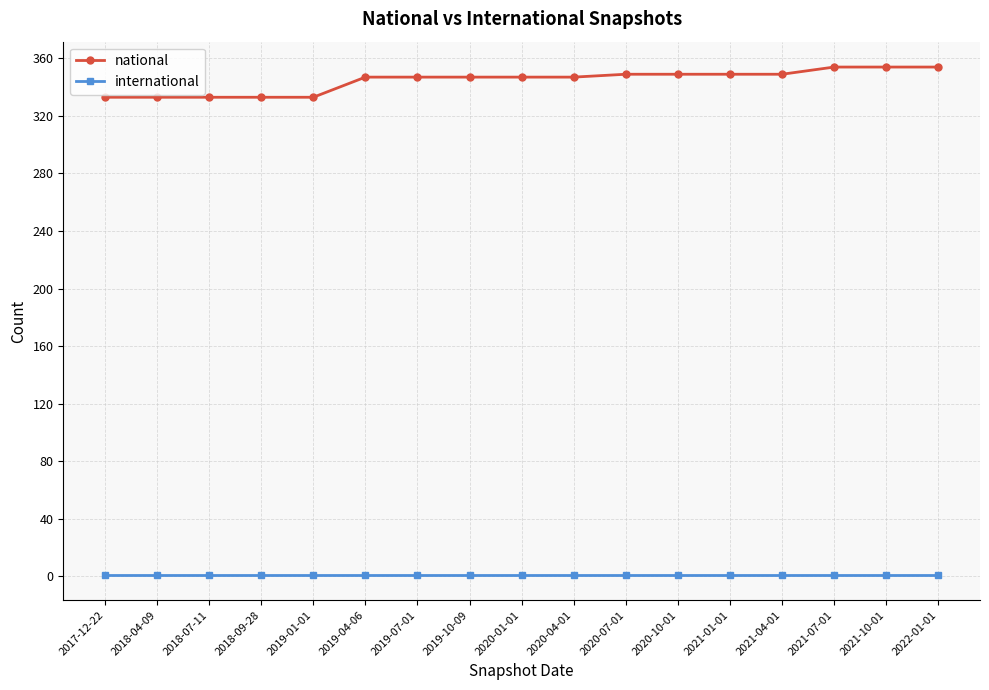

Which series has the largest total across all categories?

national